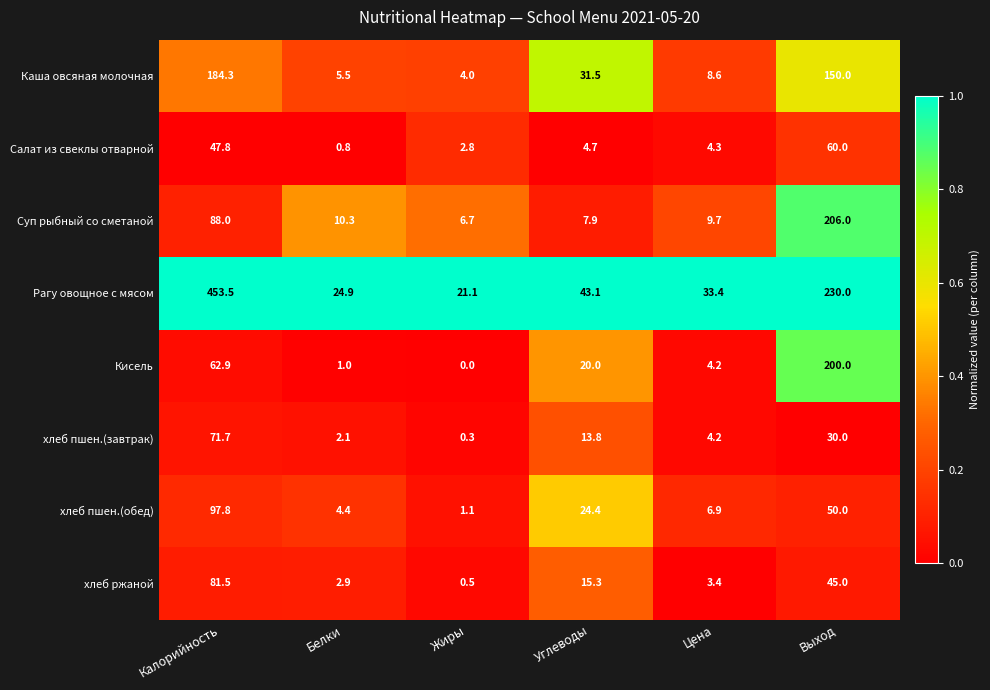

Which series has the widest spread of values?

Рагу овощное с мясом